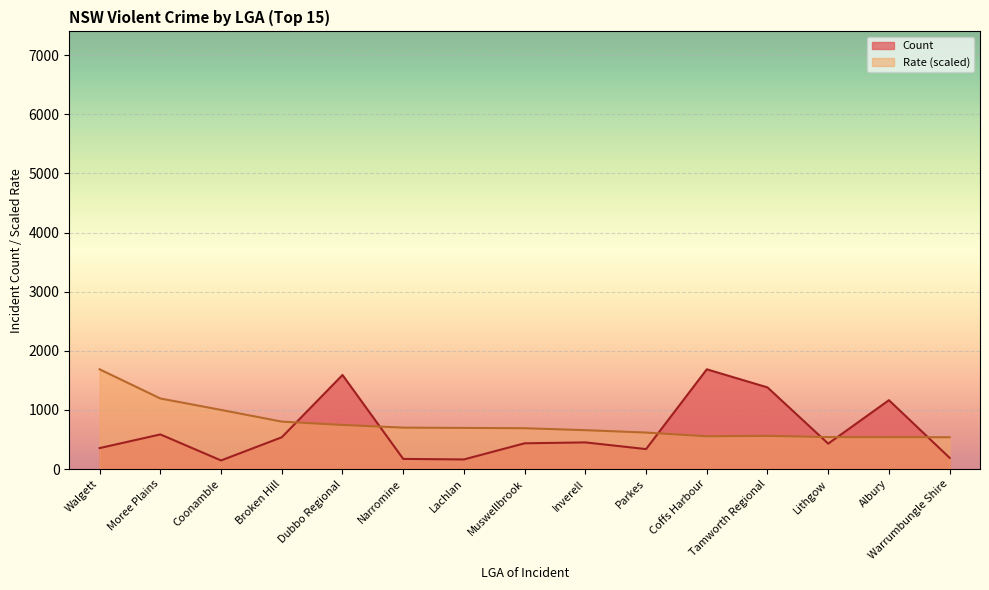

At Parkes, list the series in order from largest to smallest.

Rate (scaled), Count